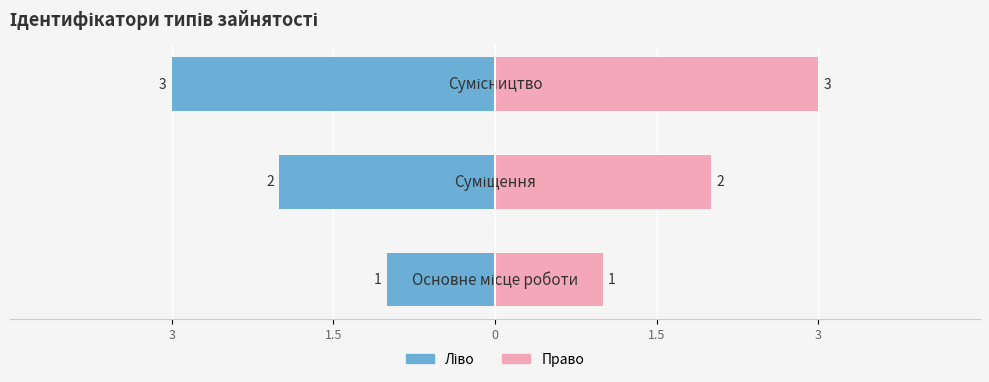

The value of Ідентифікатор (ліво) at 3 is -1. True or false?

True